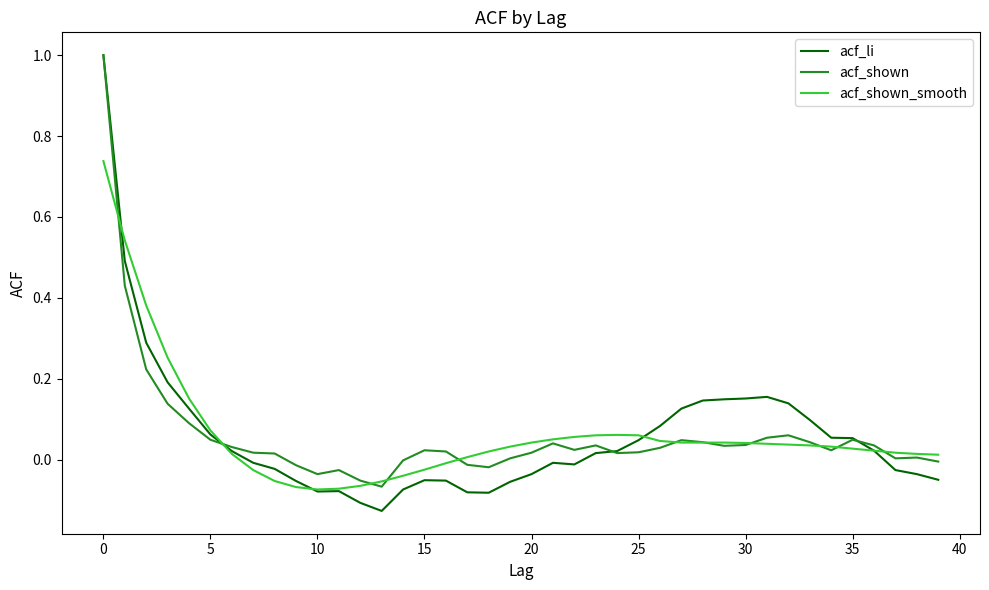

How many negative values does the acf_shown_smooth series have?

10